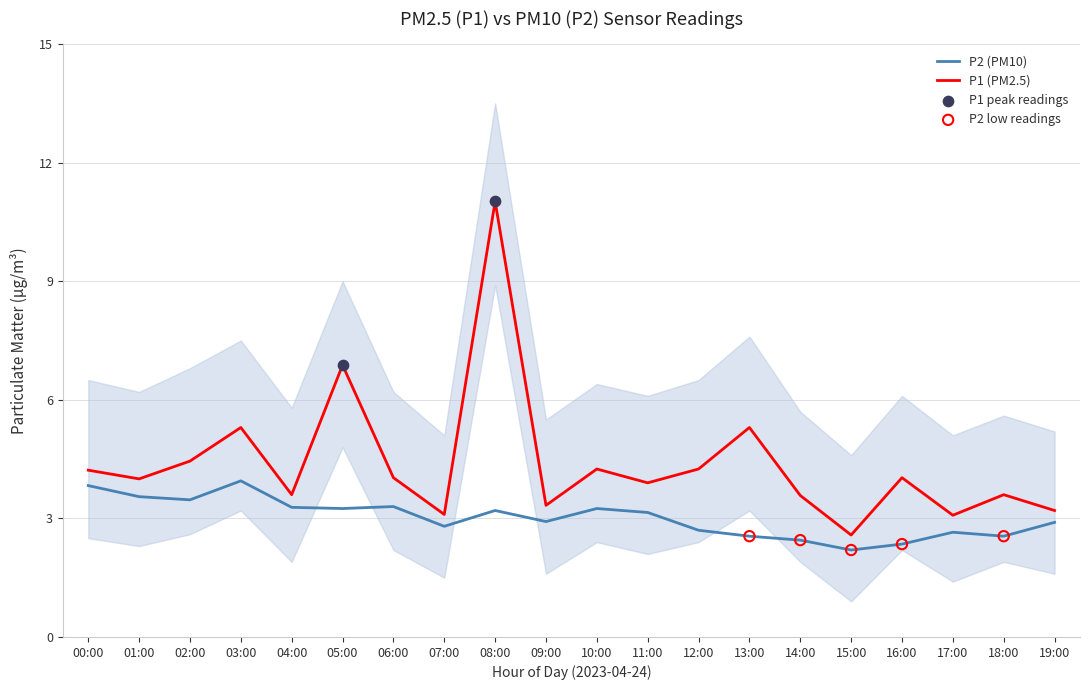

At which category is the sum across all series the highest?

08:00